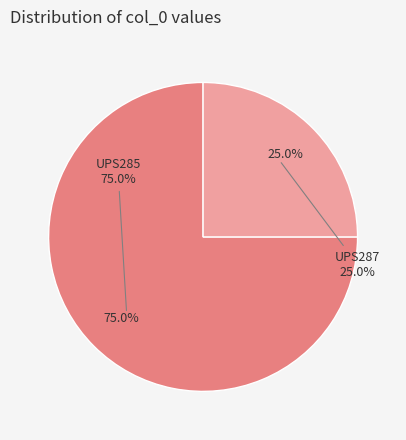

To the nearest percent, what is the difference between the UPS285 and UPS287 slice percentages?

50%